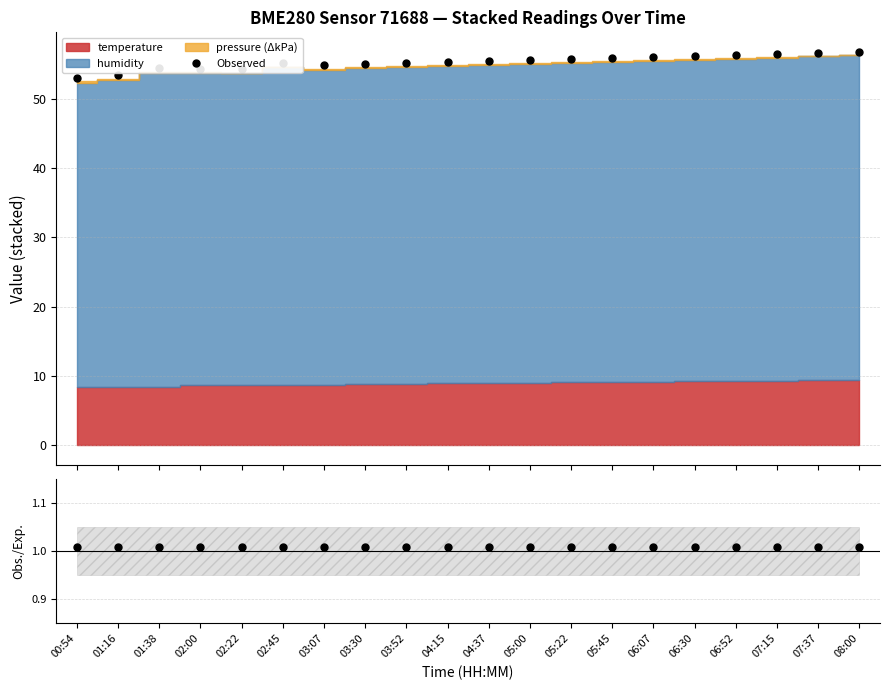

At which category is the sum across all series the highest?

08:00